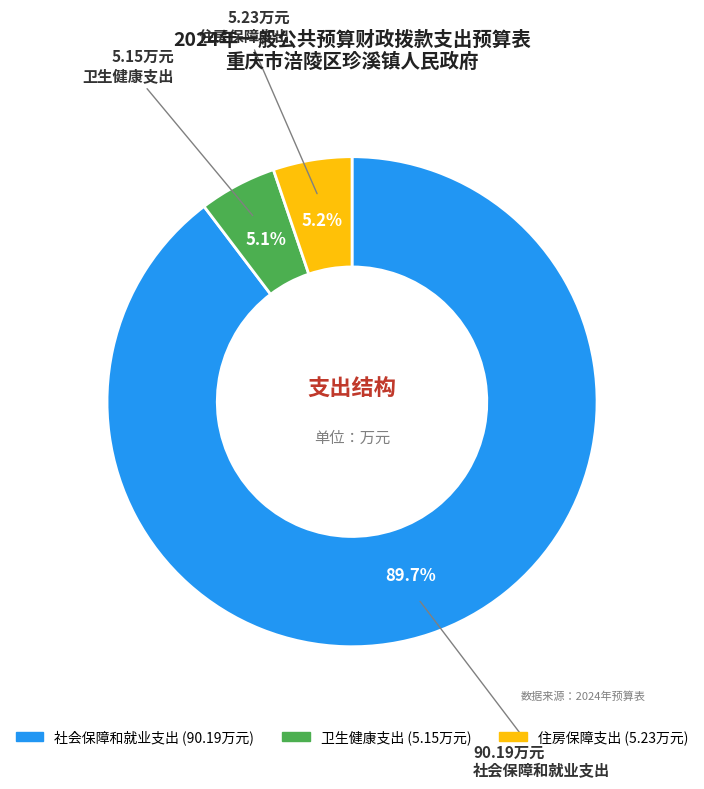

What is the largest slice in the pie chart?

社会保障和就业支出